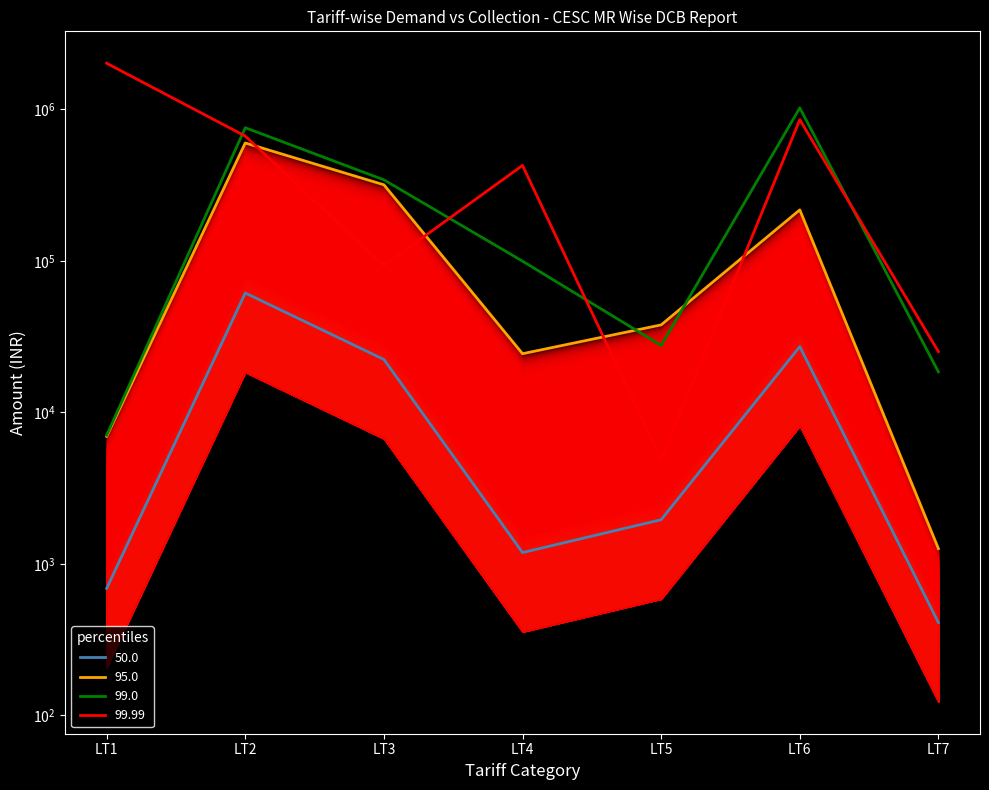

True or false: 95.0 and 99.99 intersect in this chart.

True